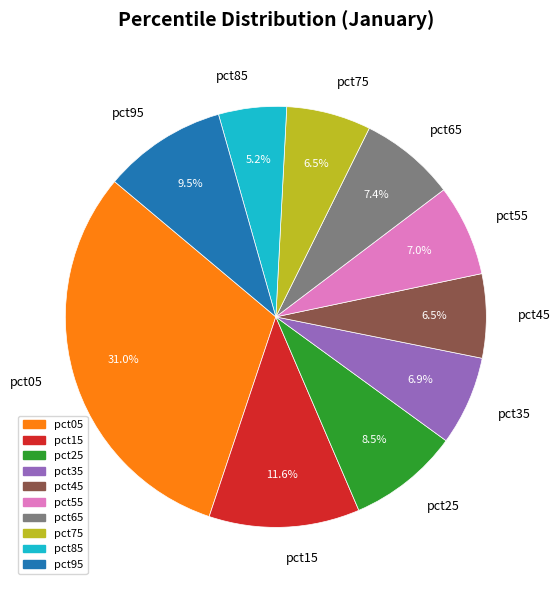

True or false: pct55 accounts for 7% of the total.

True